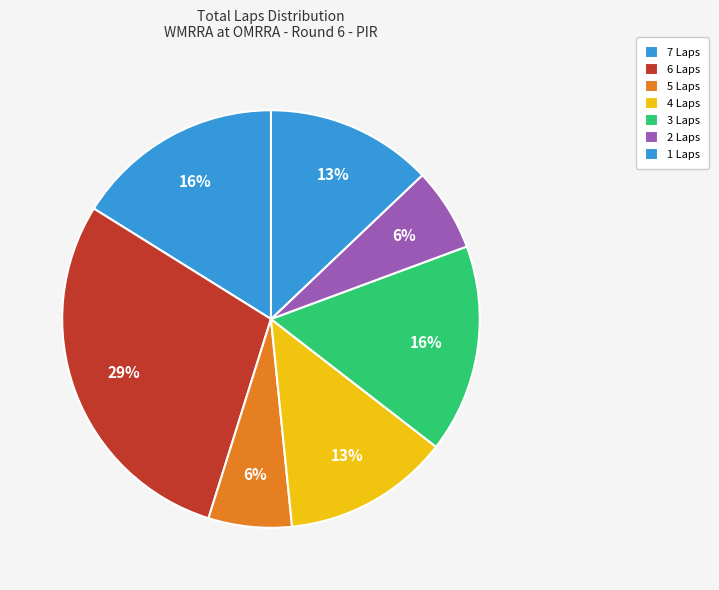

Does 5 Laps represent more than half of the total?

No